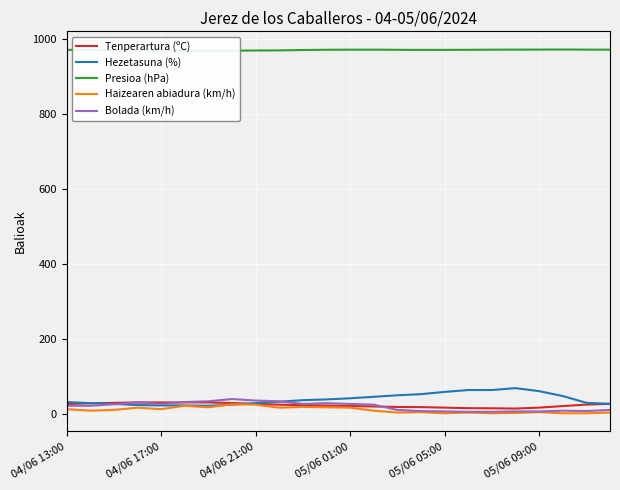

What is the approximate value of Haizearen abiadura (km/h) at 05/06 09:00?

6.0